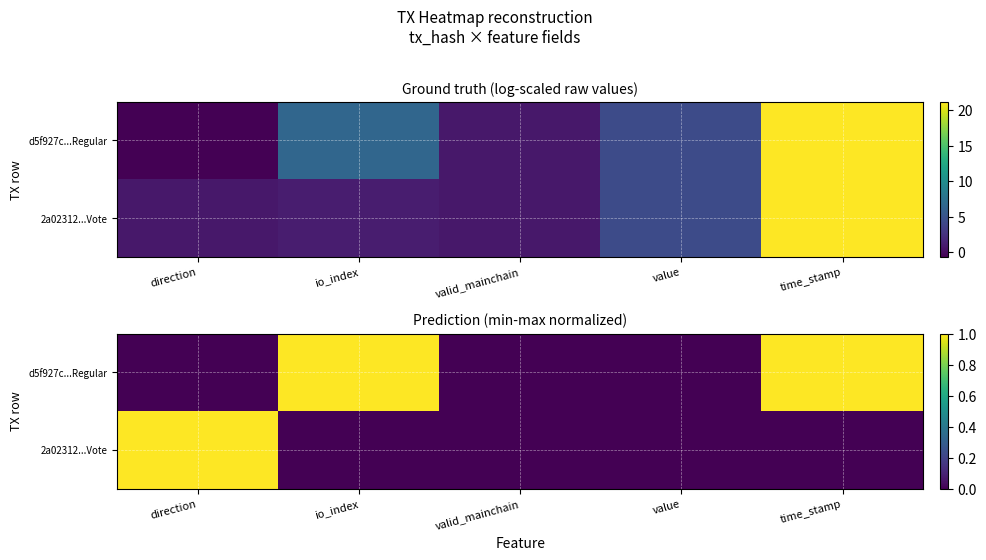

Which has a higher value, direction or valid_mainchain?

direction